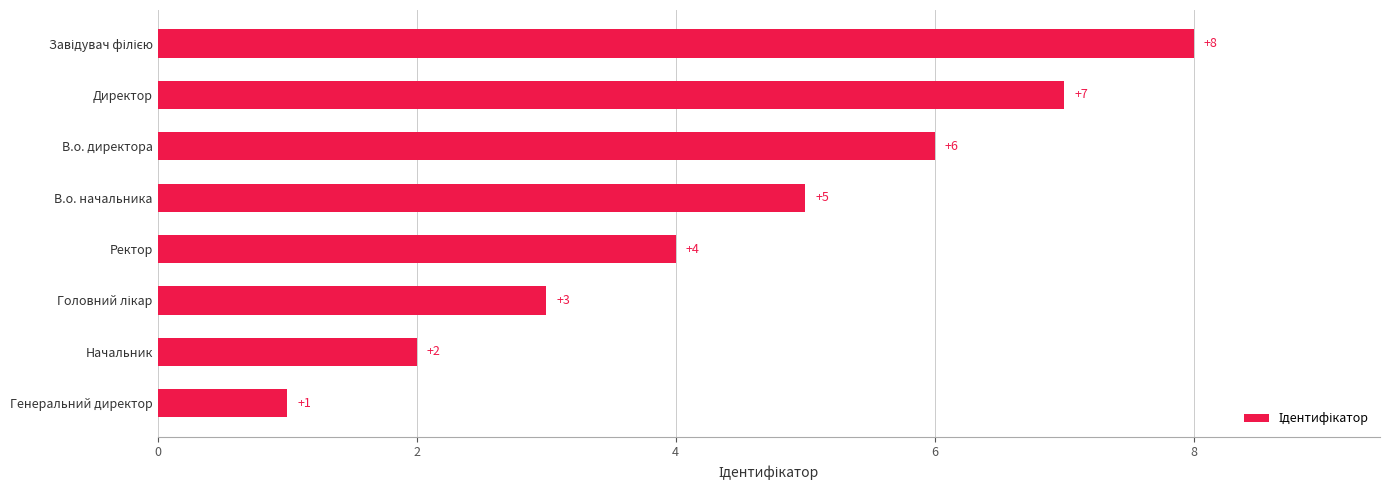

How many values are between 3 and 7?

5